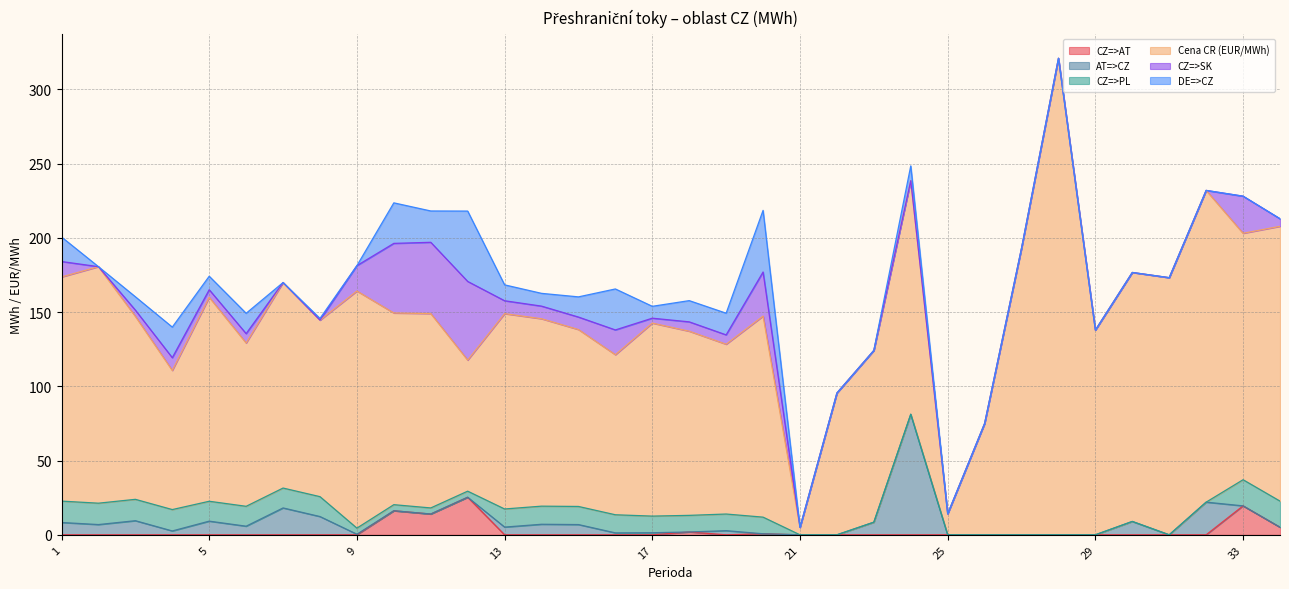

What are all the series names shown in the legend?

CZ=>AT, AT=>CZ, CZ=>PL, Cena CR (EUR/MWh), CZ=>SK, DE=>CZ